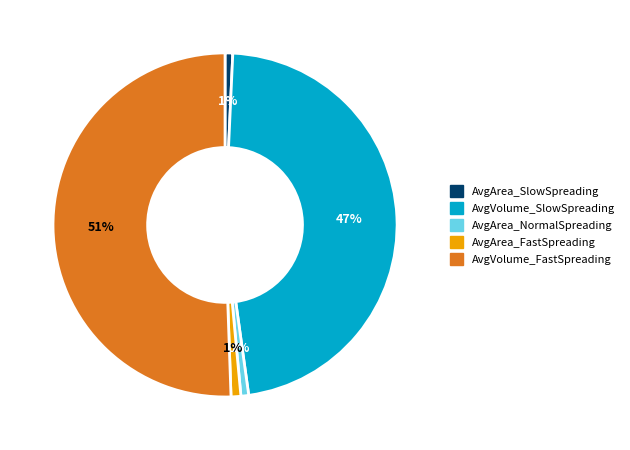

How many segments does this pie chart have?

5